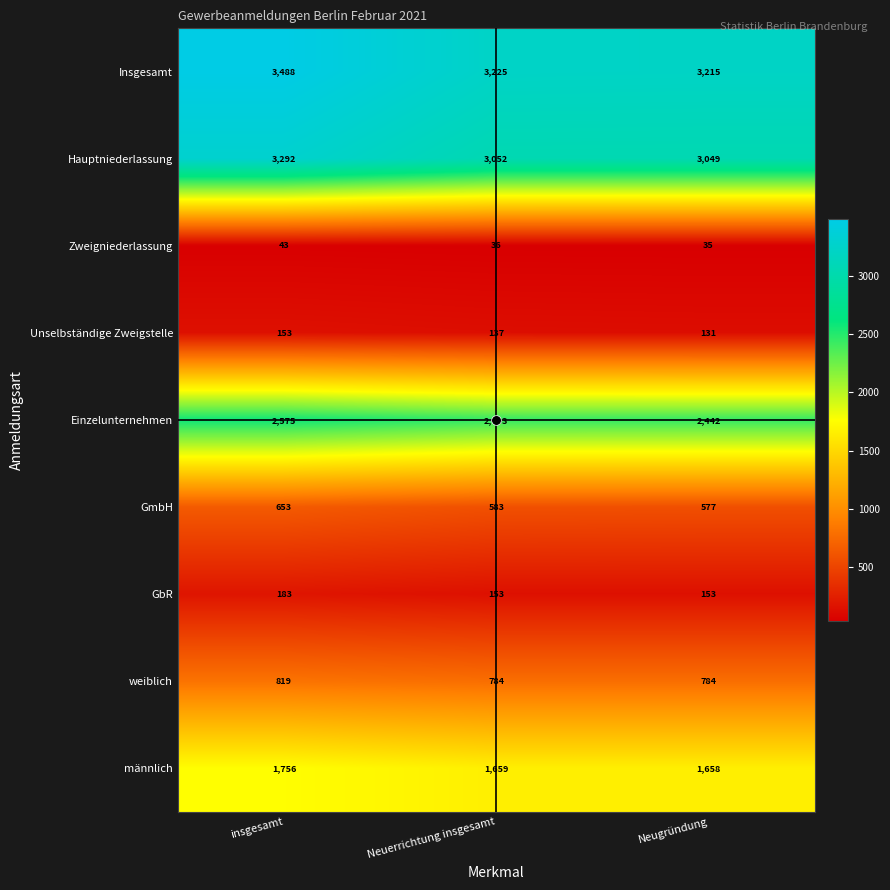

Between insgesamt and Neuerrichtung insgesamt, which series saw the biggest shift?

Insgesamt